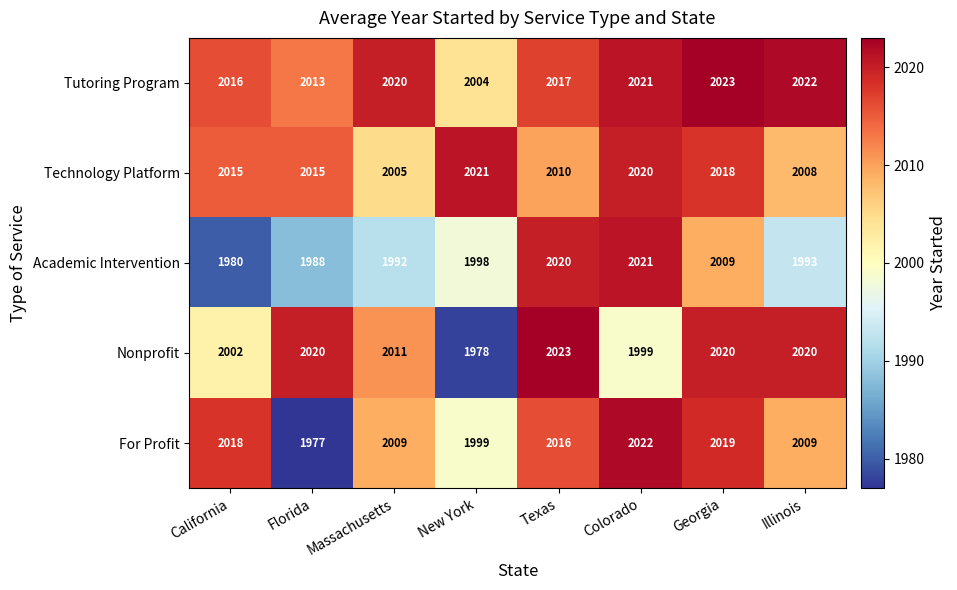

The Tutoring Program series shows 1397 at Texas. True or false?

False